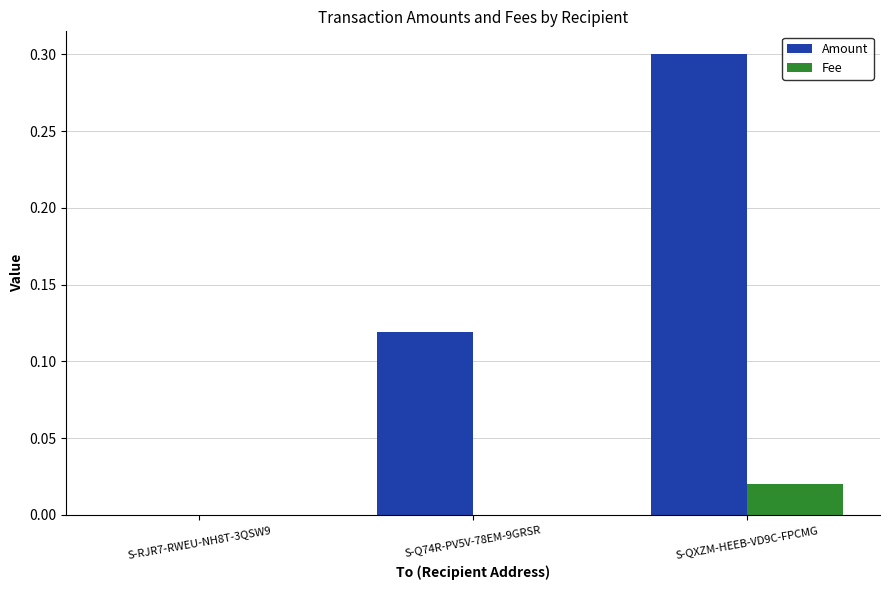

The Amount series shows 0.0 at S-RJR7-RWEU-NH8T-3QSW9. True or false?

True